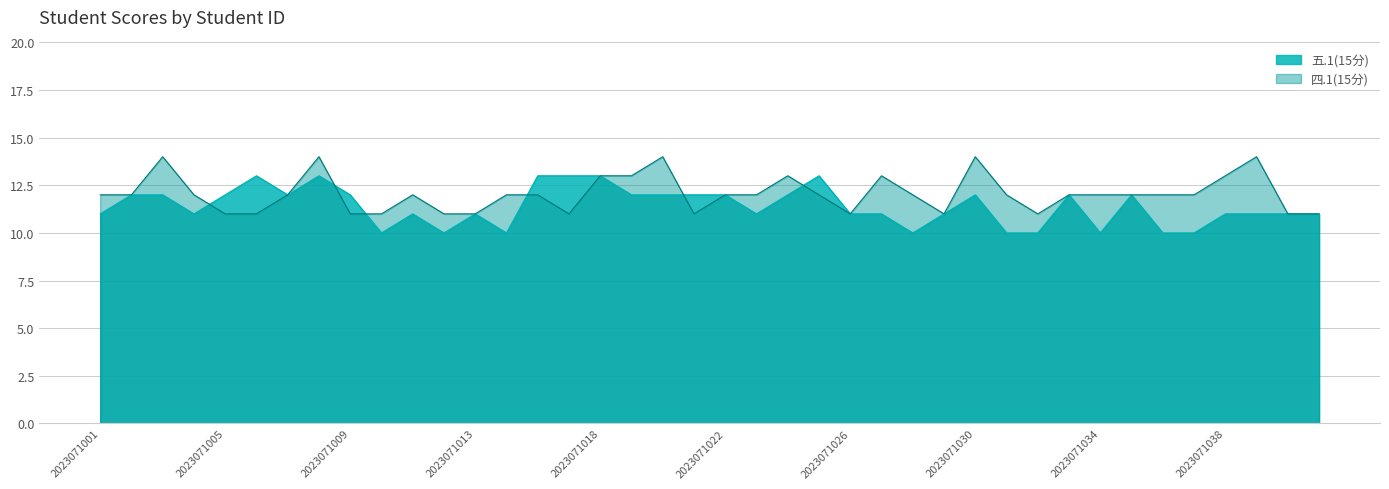

Between 2023071006 and 2023071010, which is larger?

2023071006